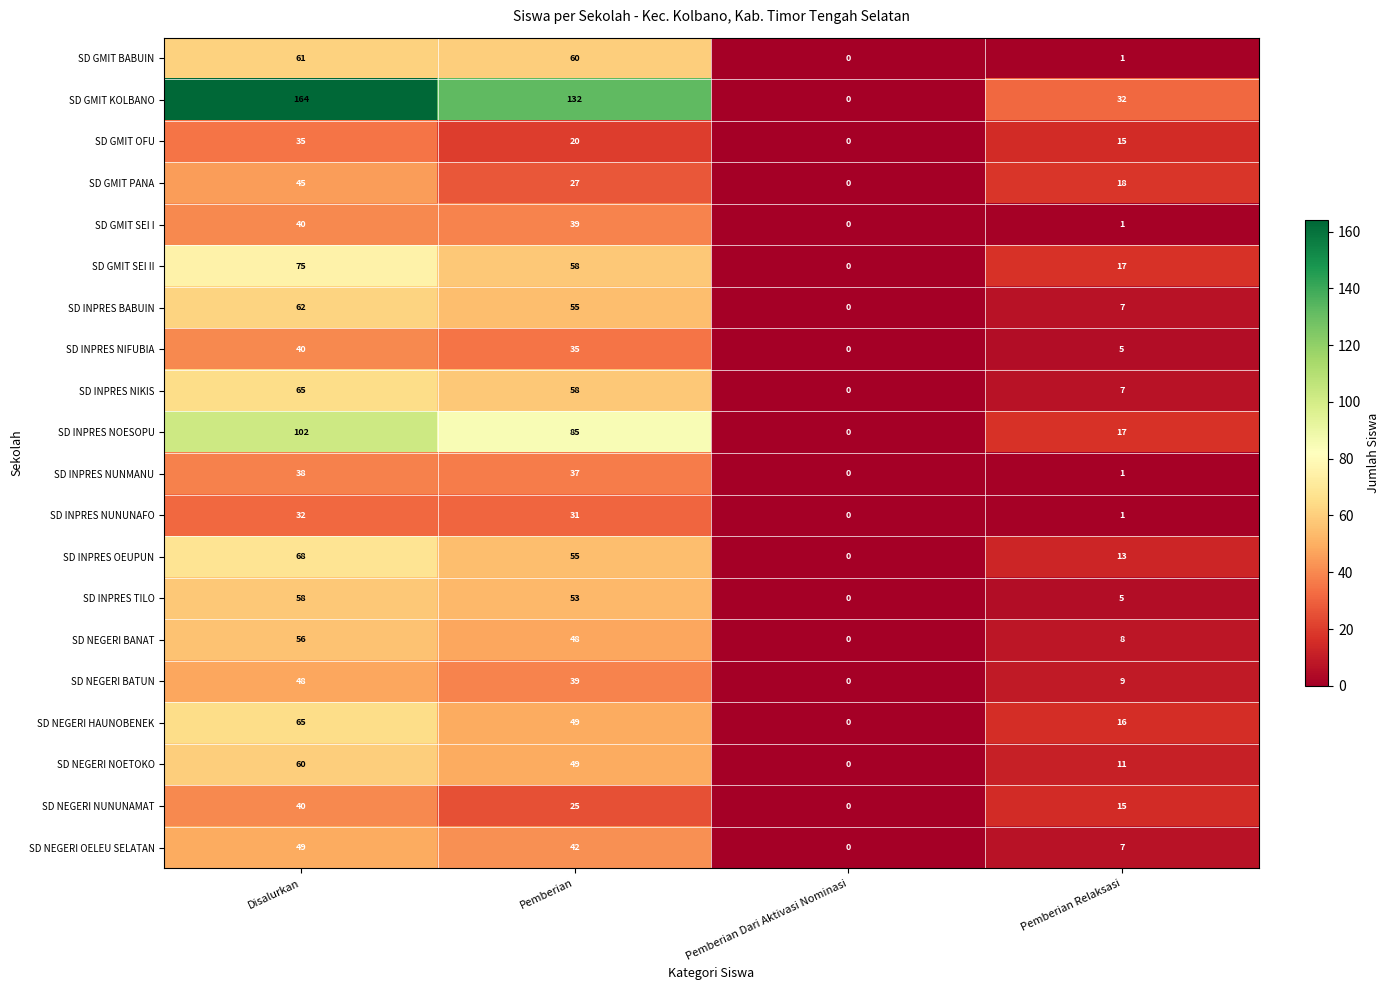

What is the spread (max minus min) of values at Pemberian Relaksasi?

31